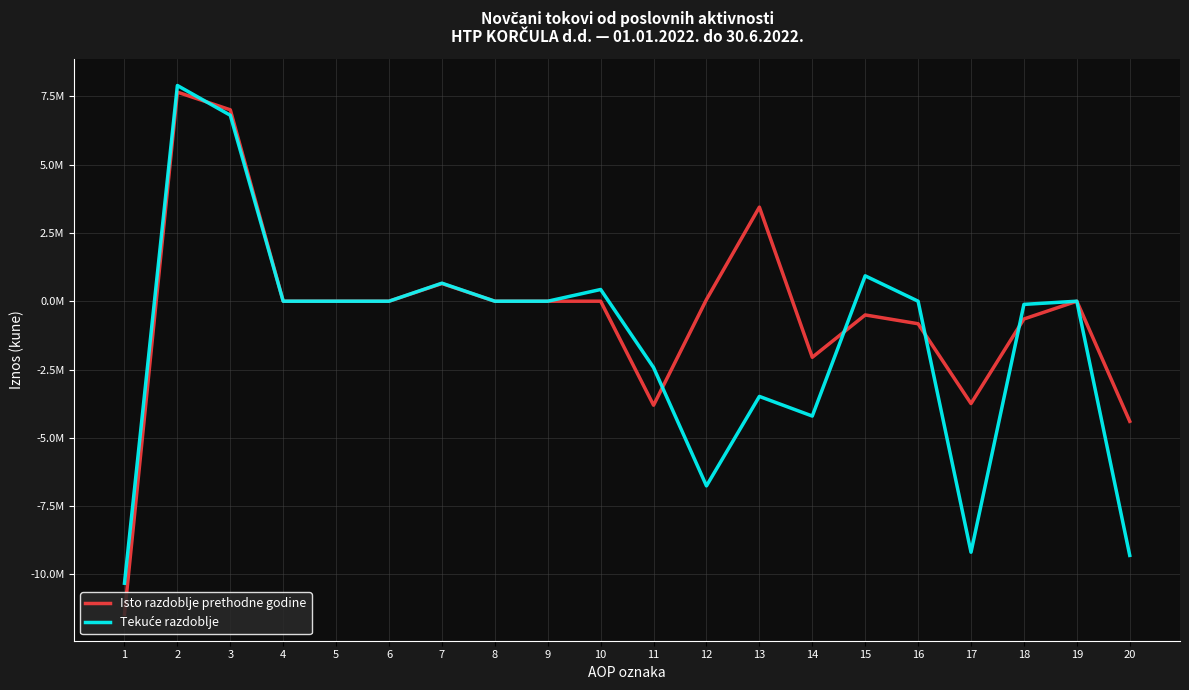

The value of Isto razdoblje prethodne godine at 9 is -11877953. True or false?

False